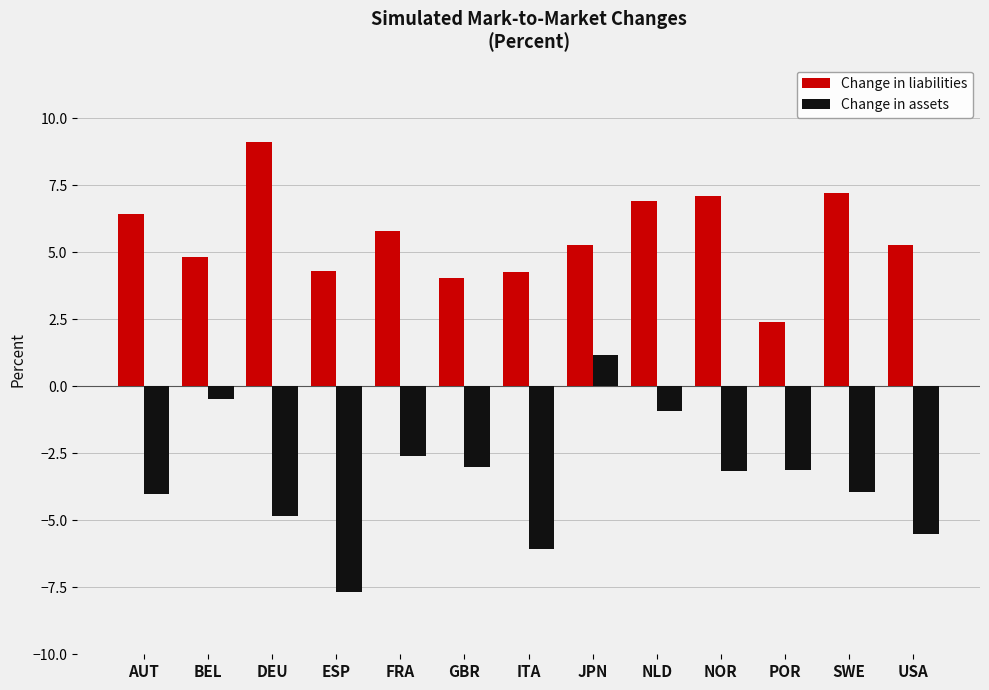

What is the sum of the Change in liabilities values at SWE and BEL?

12.0